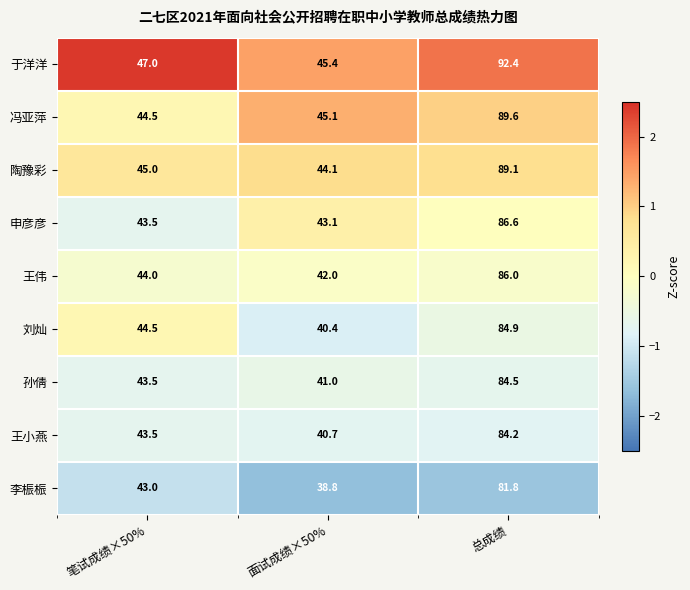

What is the difference between the highest and lowest values at 总成绩?

10.6